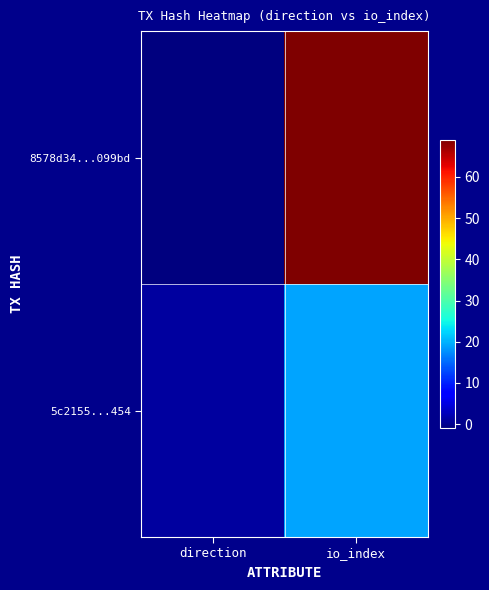

Between direction and io_index, which series saw the biggest shift?

8578d34...099bd